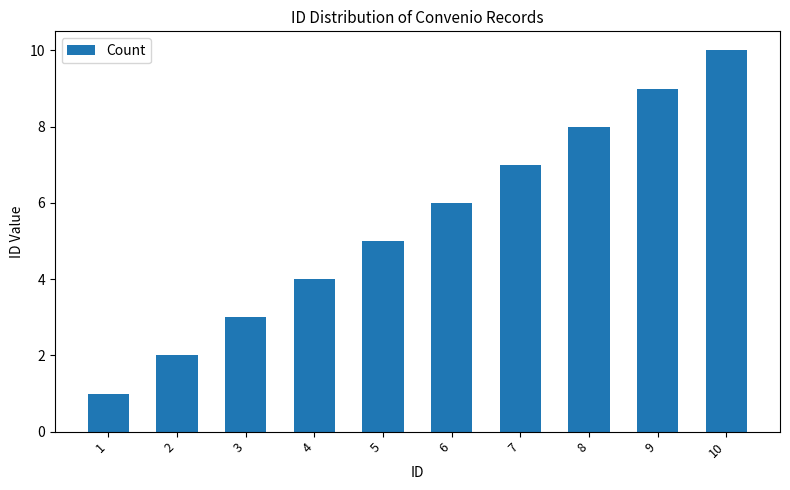

Rank the categories by value from highest to lowest.

10, 9, 8, 7, 6, 5, 4, 3, 2, 1